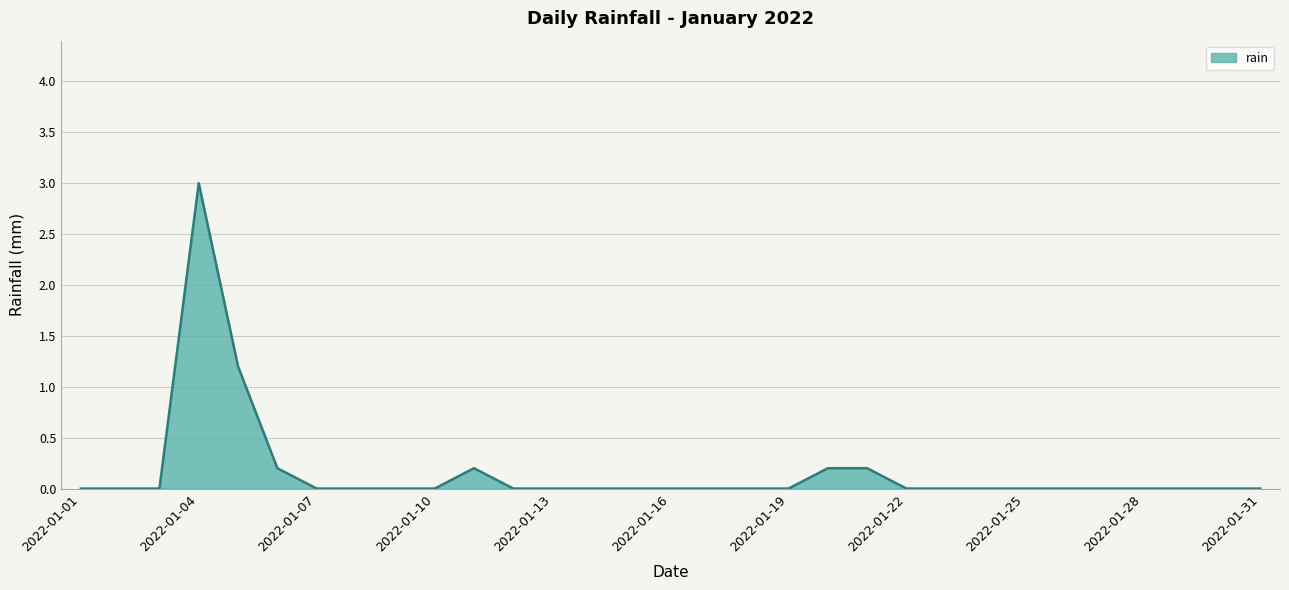

What is the difference between the maximum and minimum values?

3.0